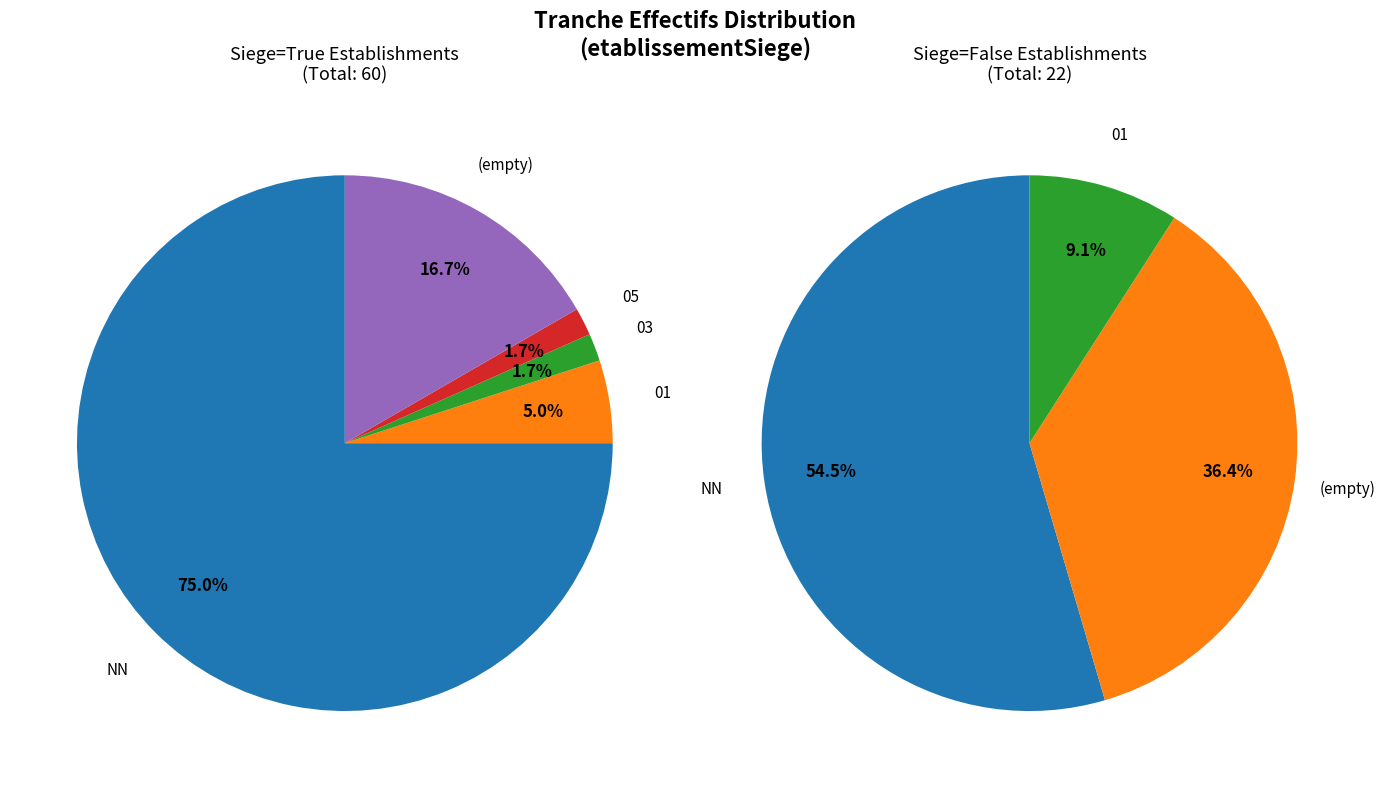

To the nearest percent, what portion does other represent?

46%